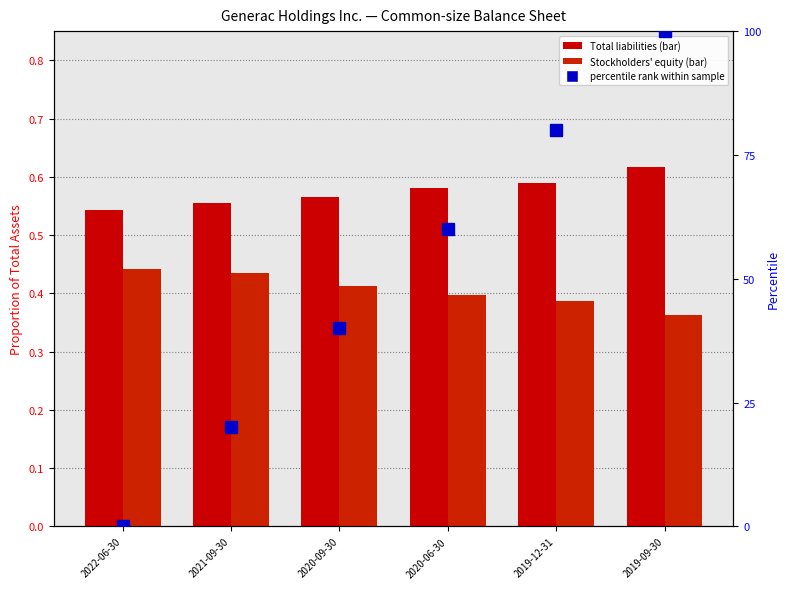

What is the average value of the Total liabilities series?

0.6